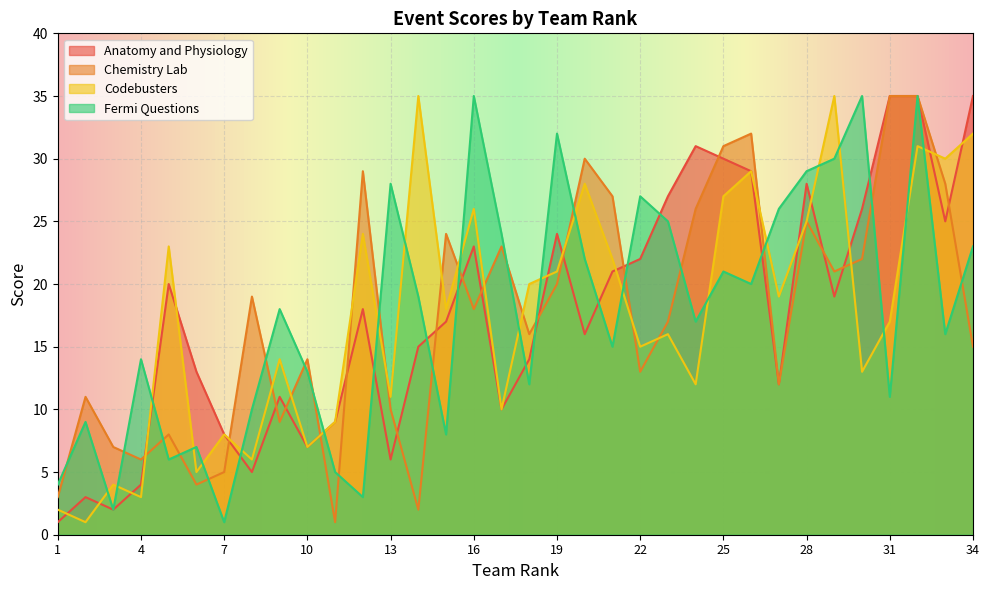

True or false: Anatomy and Physiology and Fermi Questions intersect in this chart.

True